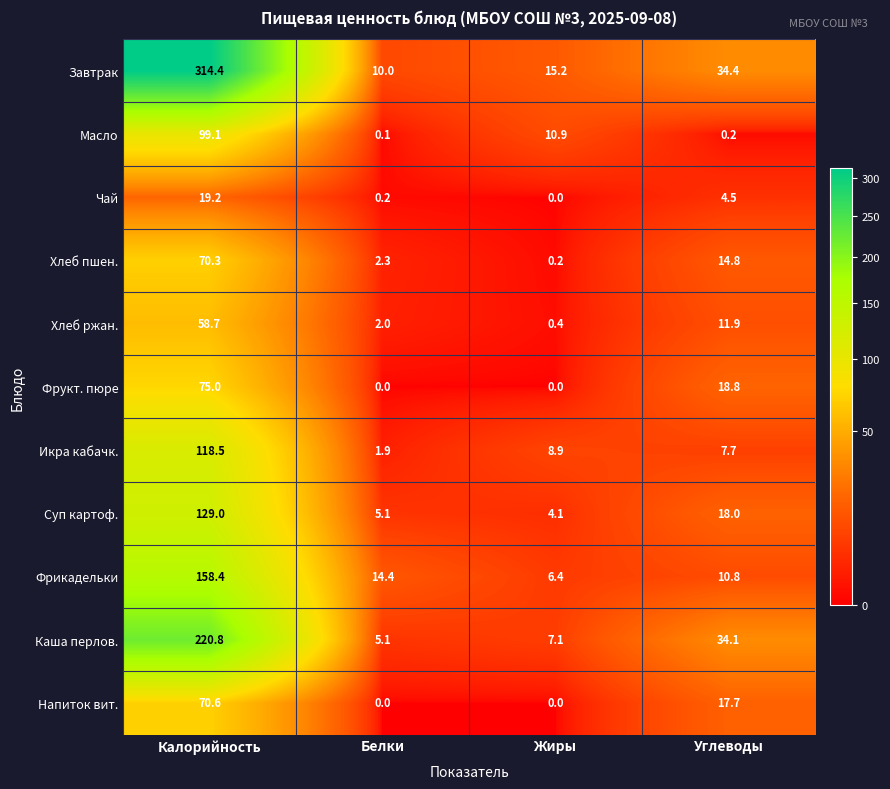

Which series has the largest range (max minus min)?

Завтрак